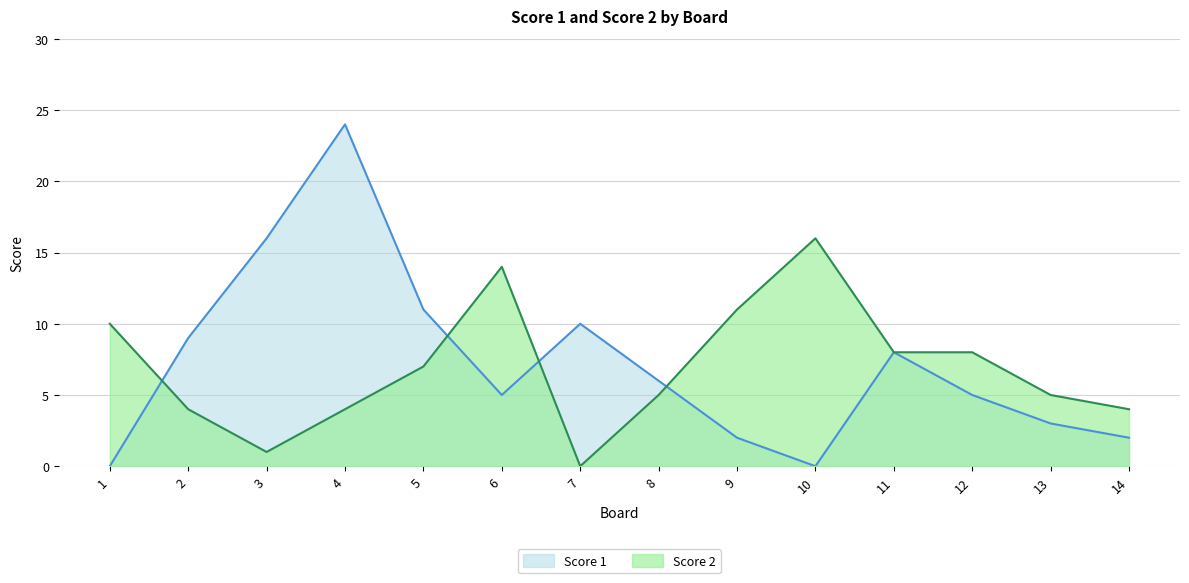

In Score 2, how many points are lower than both neighbors (excluding endpoints)?

2